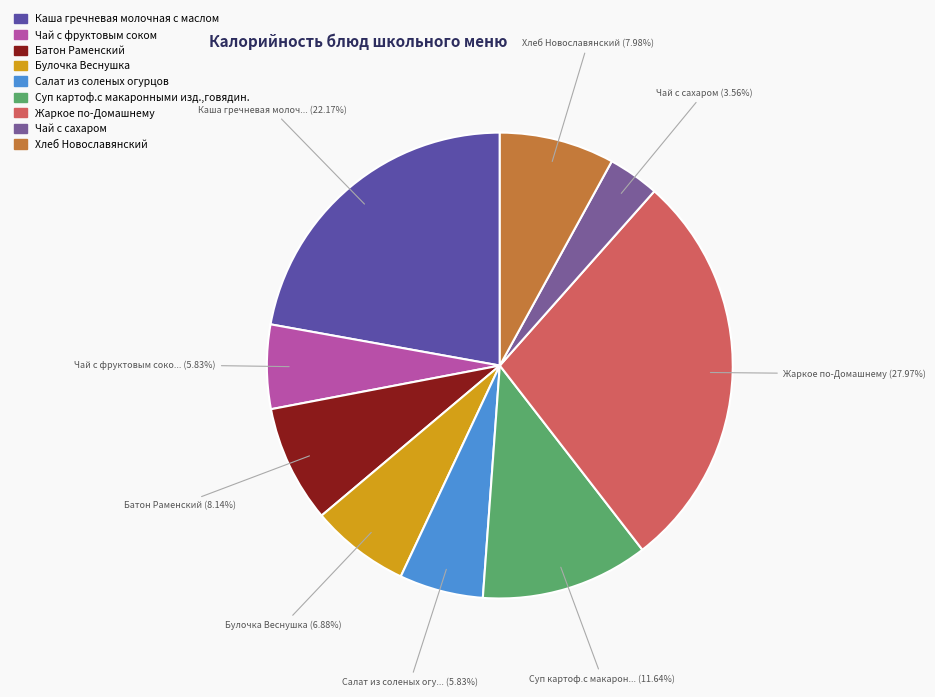

To the nearest percent, what percentage of the pie is Суп картоф.с макаронными изд.,говядин.?

12%